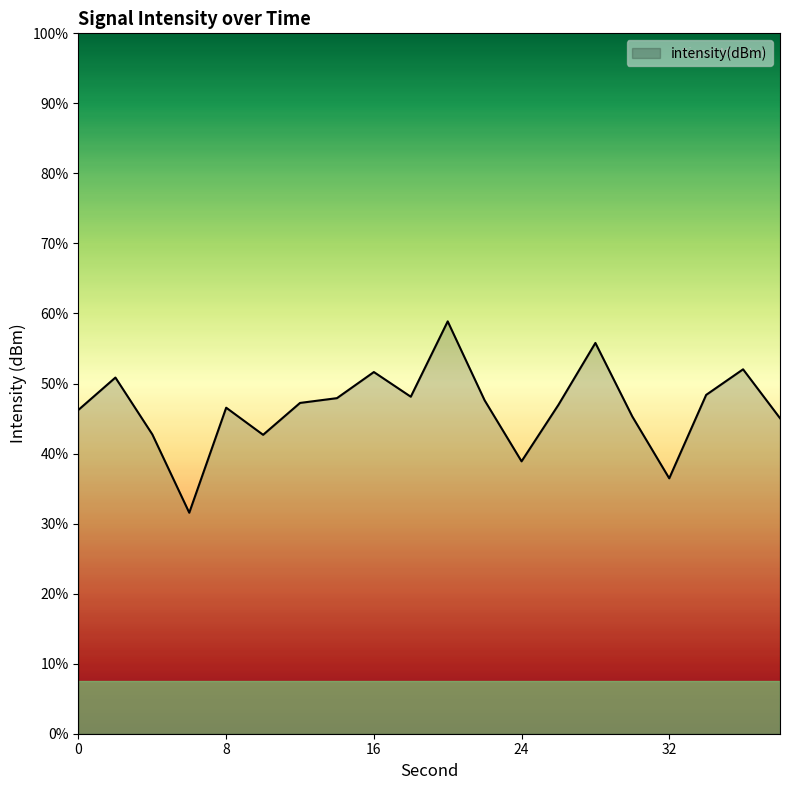

The value at 38 is -116.0. True or false?

True